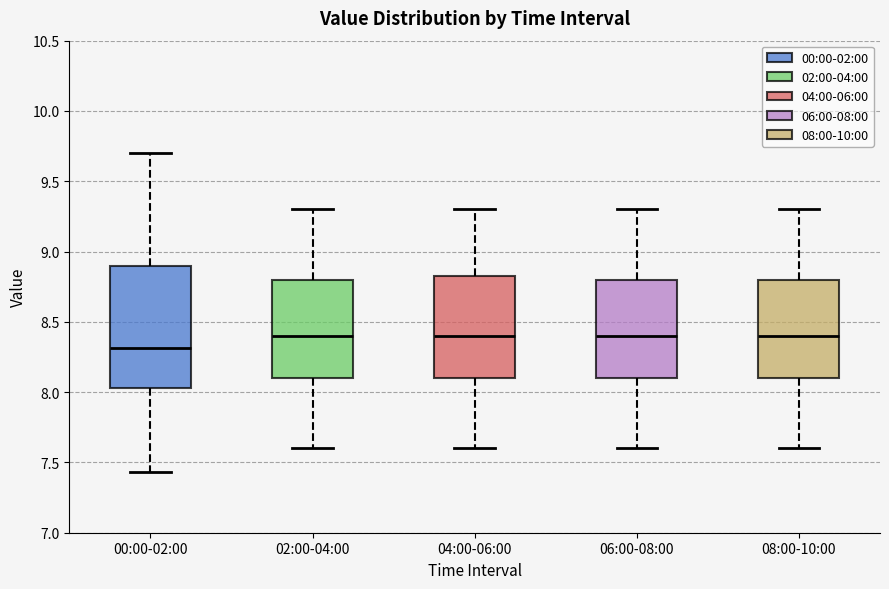

Where does the median line of the box for 06:00-08:00 sit on the y-axis? The values are not printed on the chart, so give them approximately, as read against the axis.

8.40